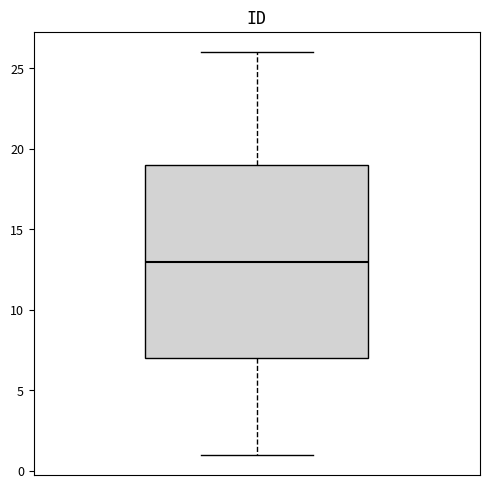

Where does the median line of the box sit on the y-axis? The values are not printed on the chart, so give them approximately, as read against the axis.

13